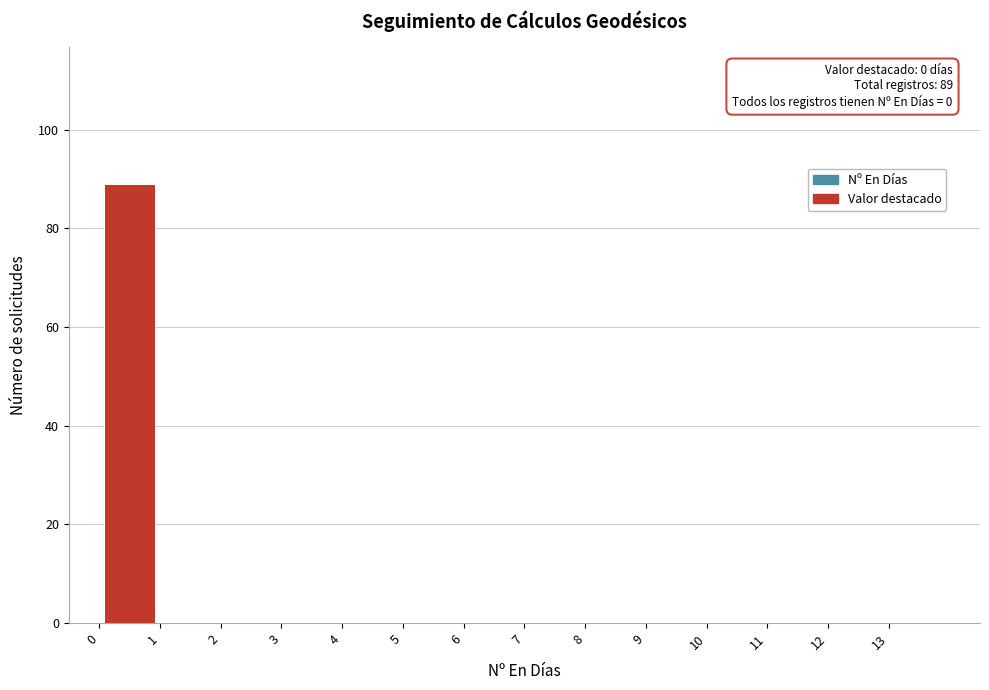

Which range on the x-axis has the tallest bar?

0 to 1